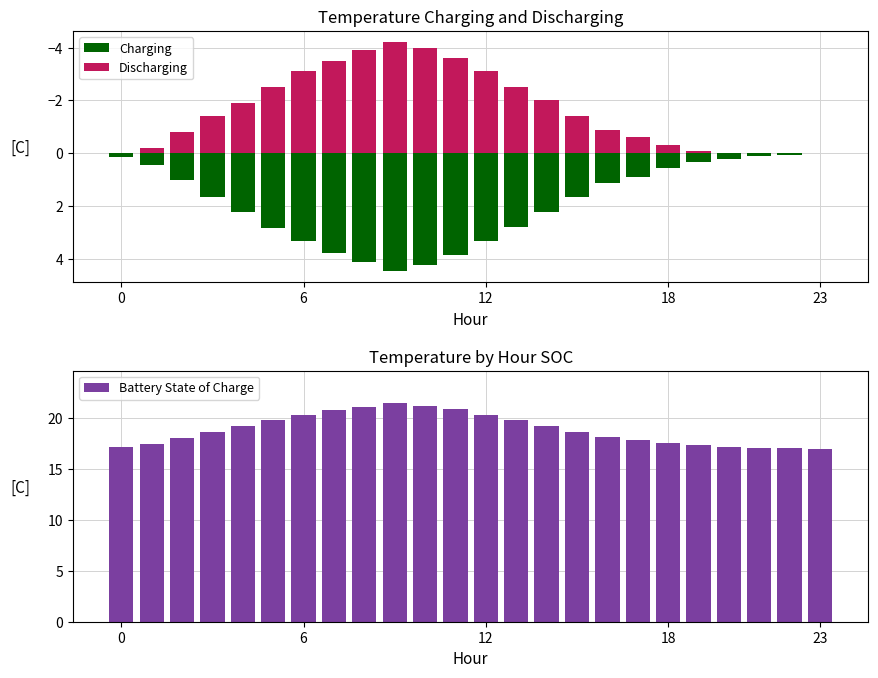

What is the difference between the maximum and minimum values in the Discharging series?

4.2